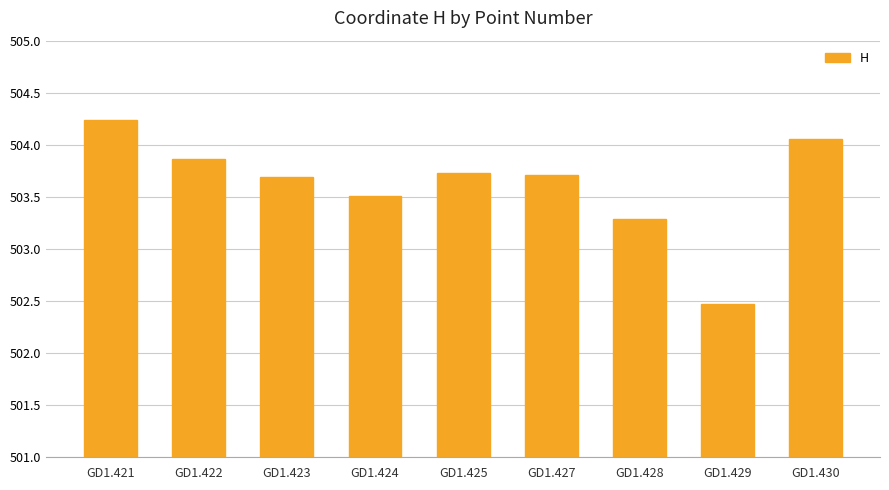

Approximately how many times larger is the value at GD1.425 compared to GD1.430?

1.0